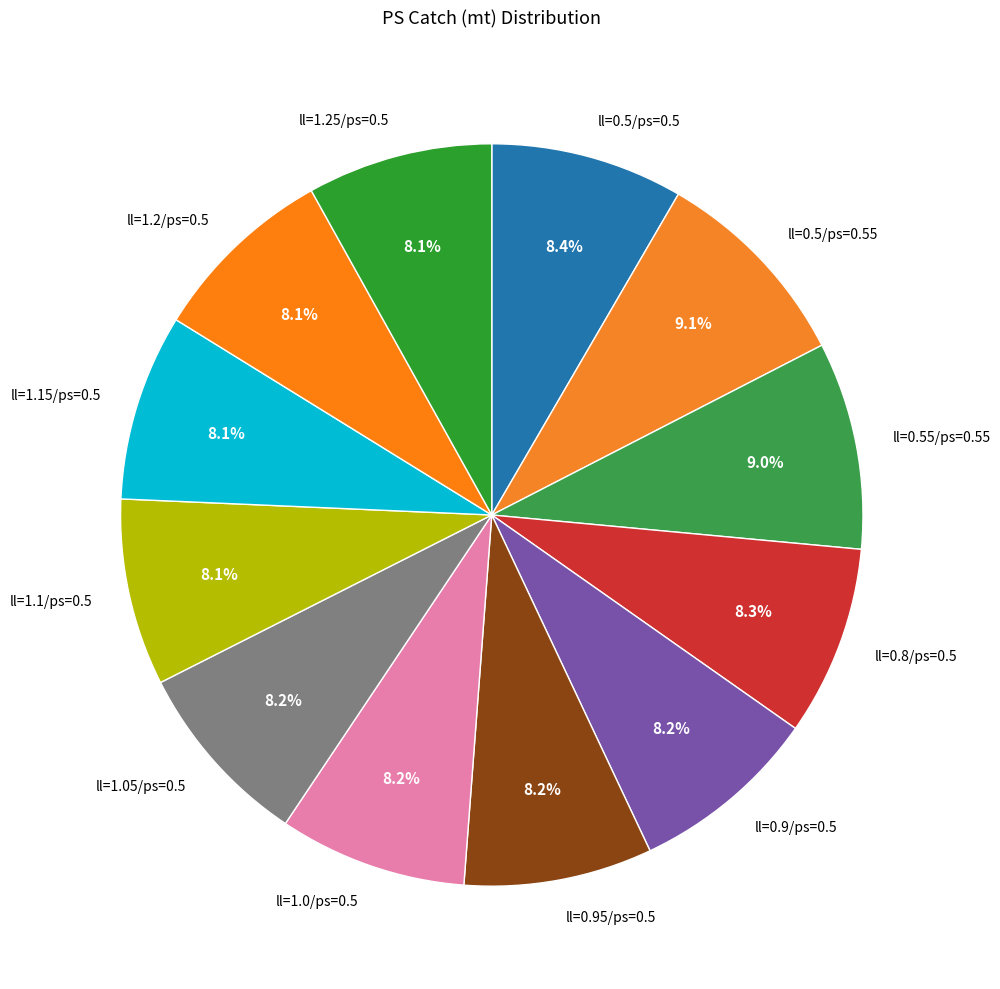

To the nearest percent, what is the average slice percentage?

8%